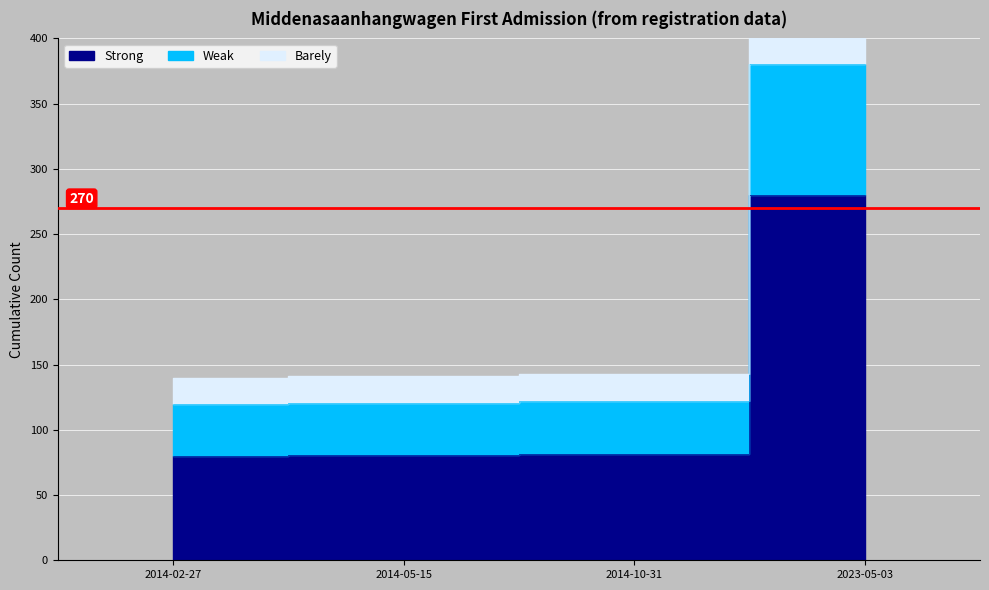

Which label corresponds to the smallest value in the chart?

2014-02-27